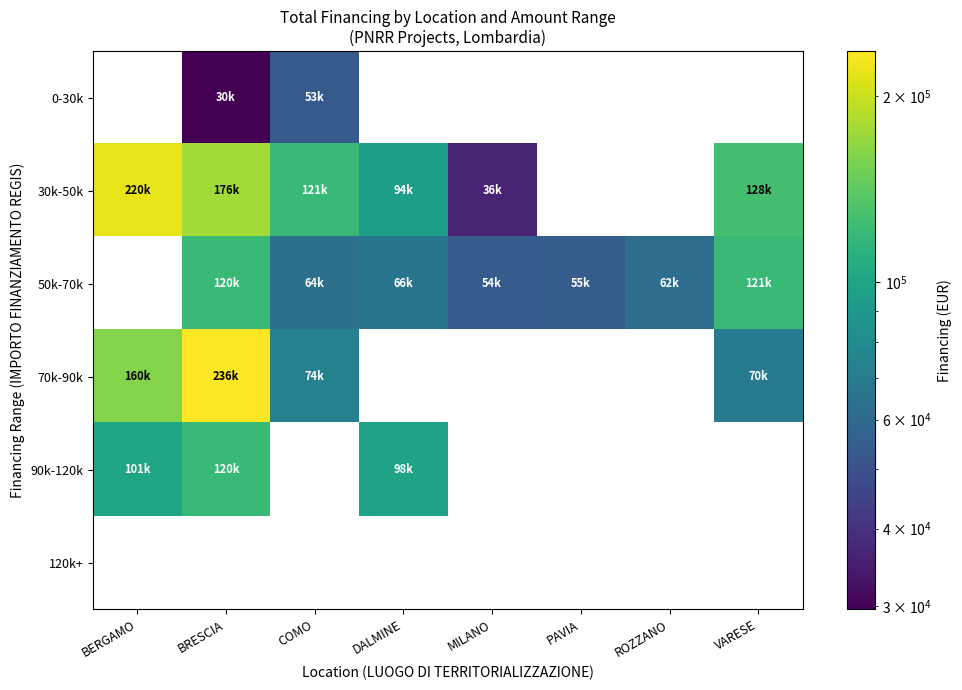

At which category does the chart reach its minimum across all series?

BRESCIA